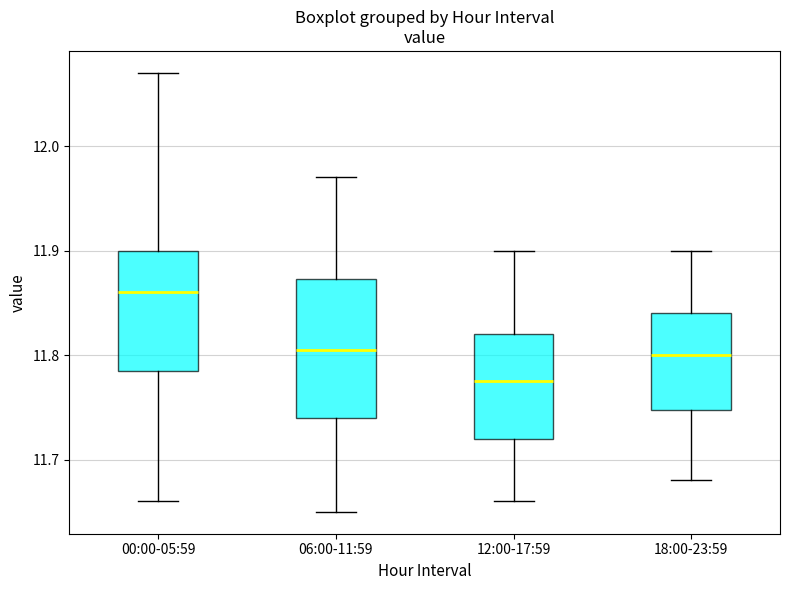

Where does the median line of the box for 00:00-05:59 sit on the y-axis? The values are not printed on the chart, so give them approximately, as read against the axis.

11.86